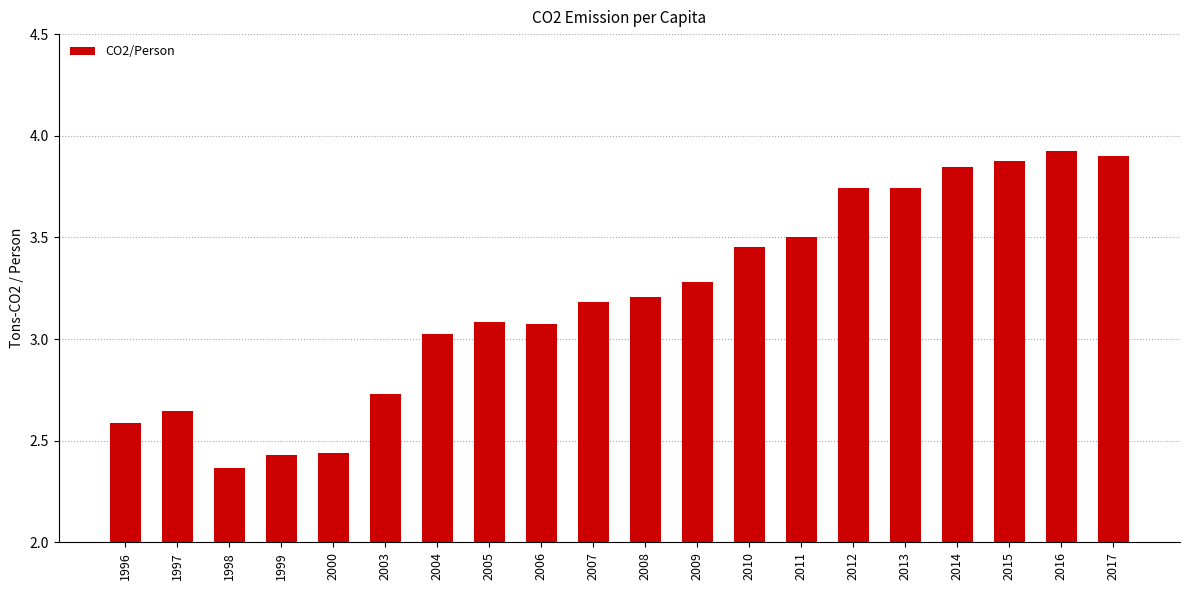

The chart shows a value of 3.5 at 2011. True or false?

True